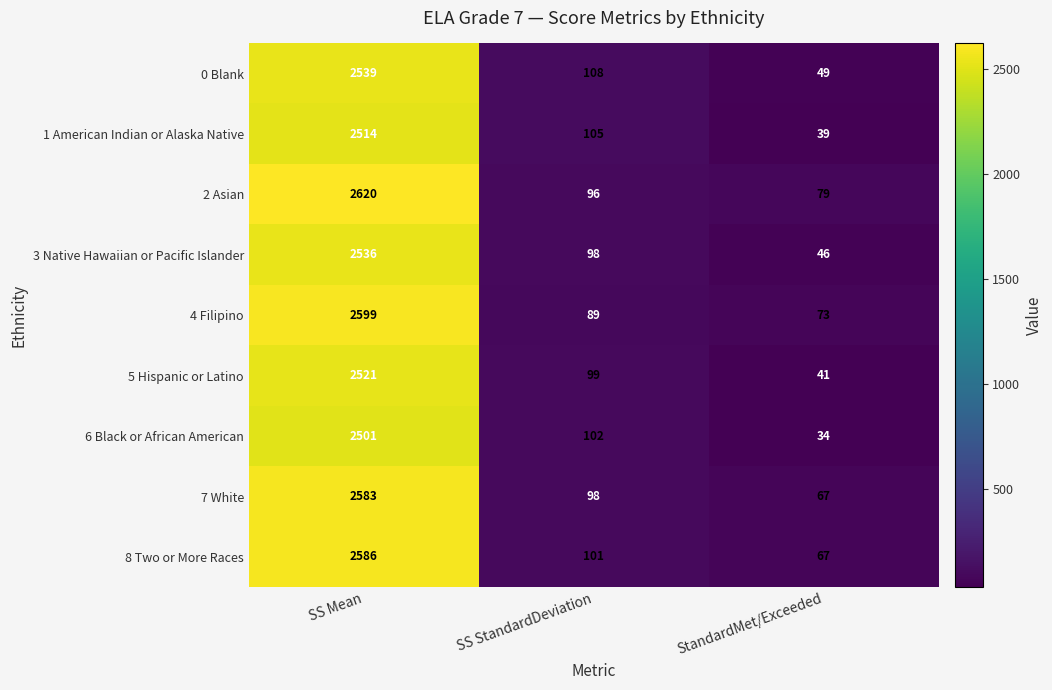

List the series in order of their peak value, lowest first.

6 Black or African American, 1 American Indian or Alaska Native, 5 Hispanic or Latino, 3 Native Hawaiian or Pacific Islander, 0 Blank, 7 White, 8 Two or More Races, 4 Filipino, 2 Asian